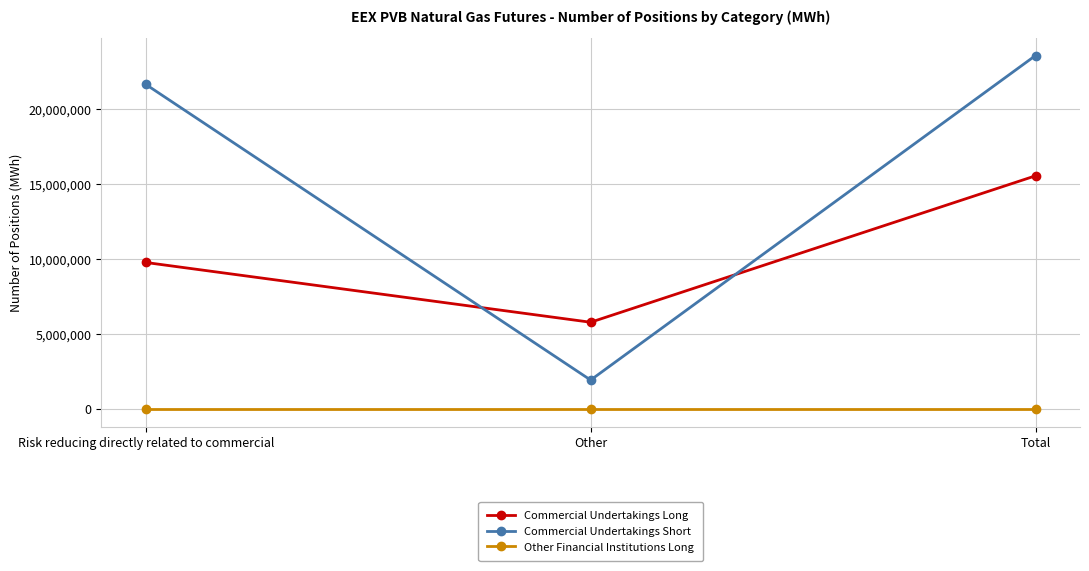

What is the sum of the Commercial Undertakings Short values at Total and Other?

25503510